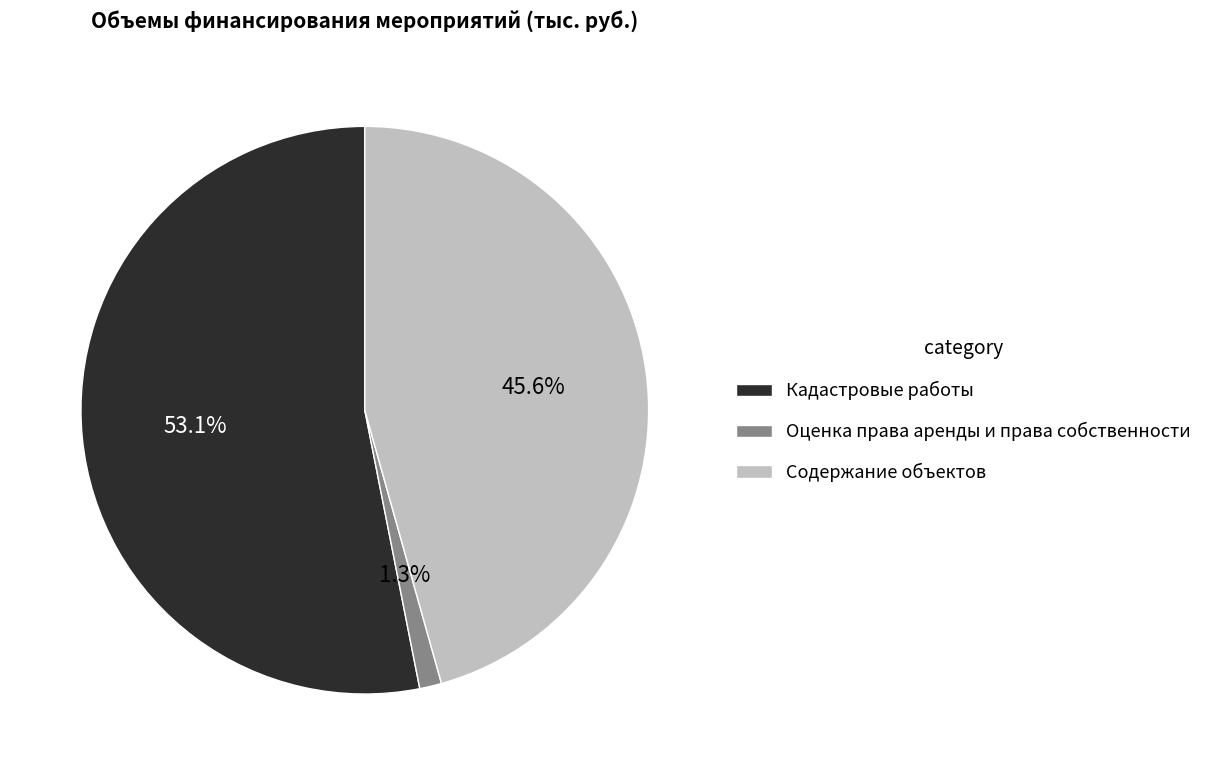

How many segments does this pie chart have?

3